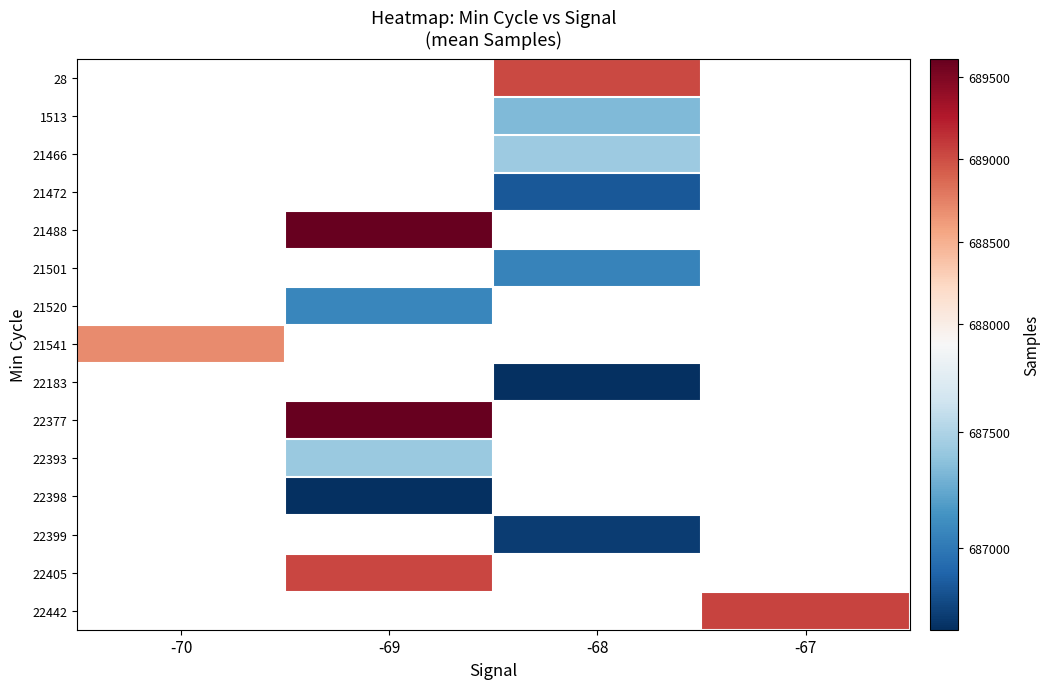

At which category does the chart reach its peak across all series?

-69